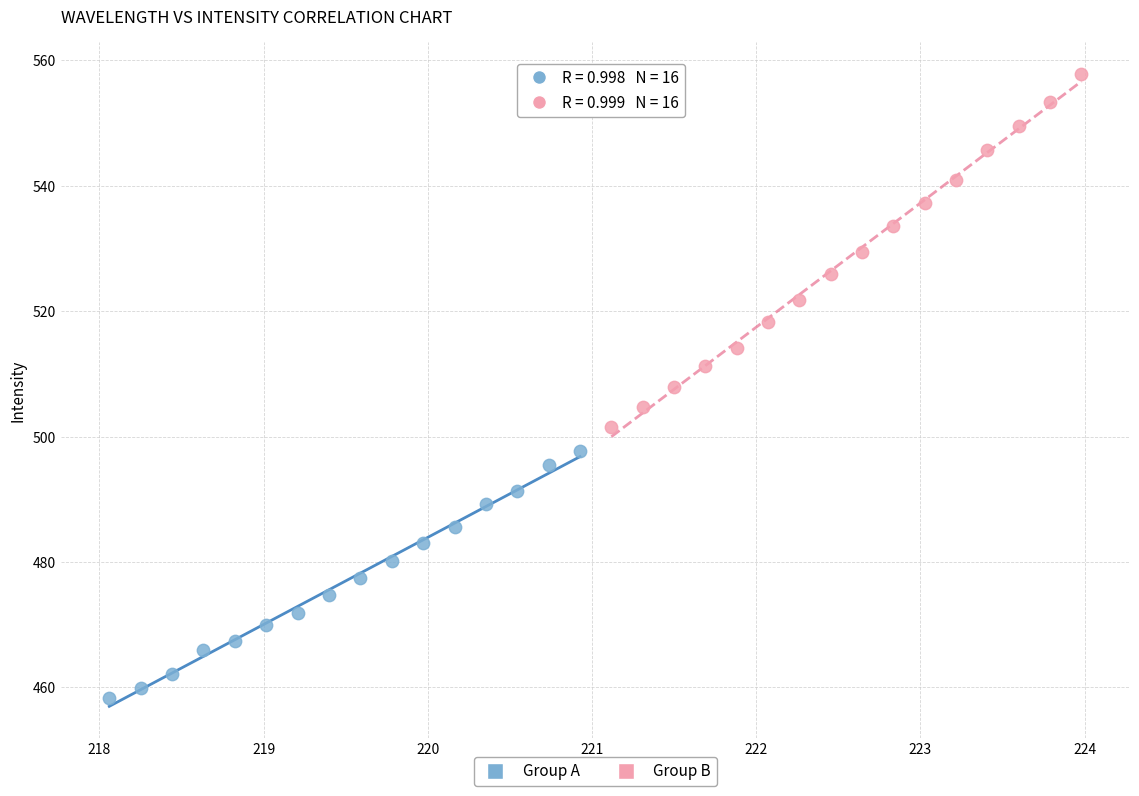

Which series reaches the minimum Y coordinate?

Group A